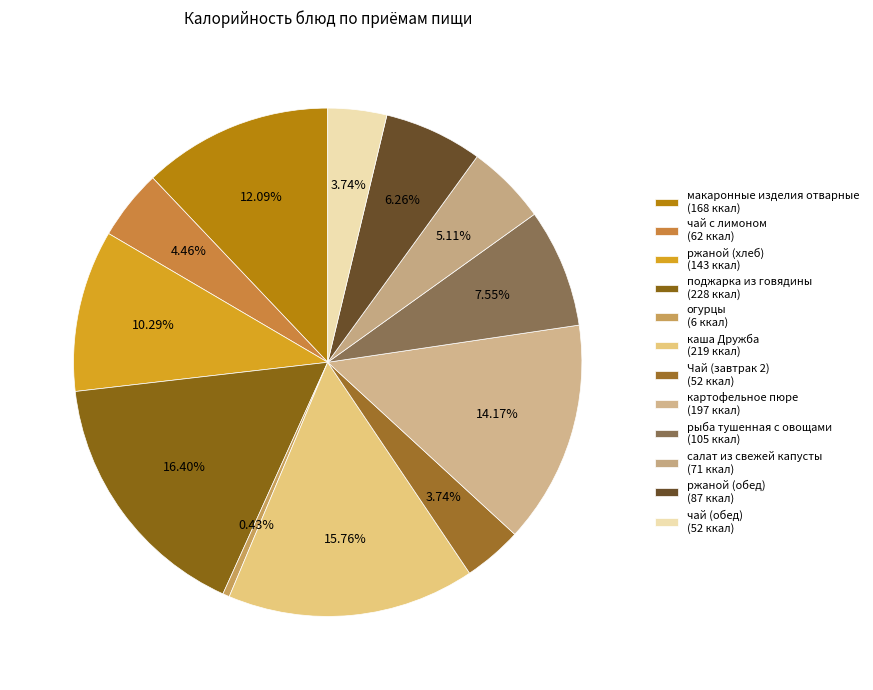

Which category has the biggest portion of the pie?

поджарка из говядины